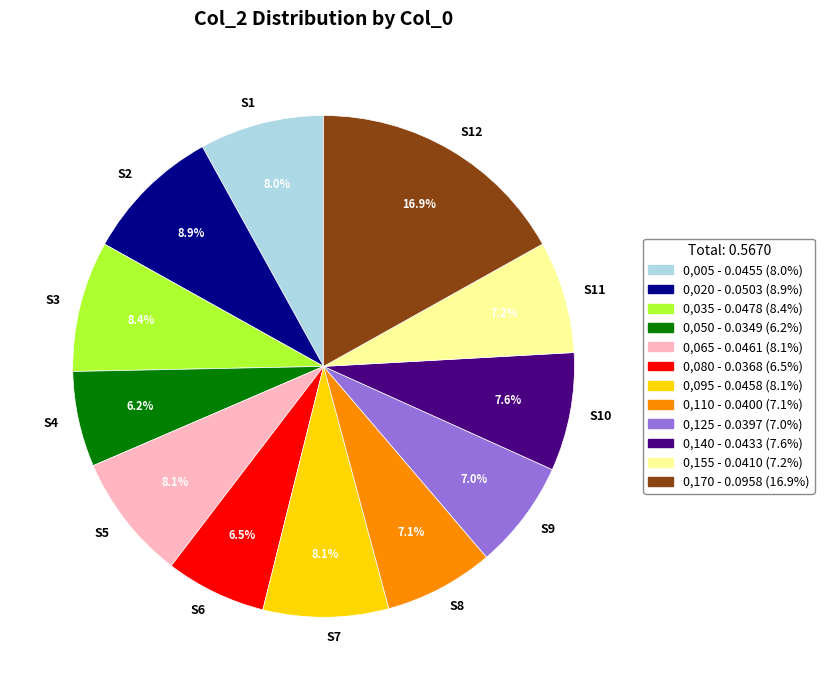

To the nearest percent, what is the difference between the largest and smallest slice percentages?

11%